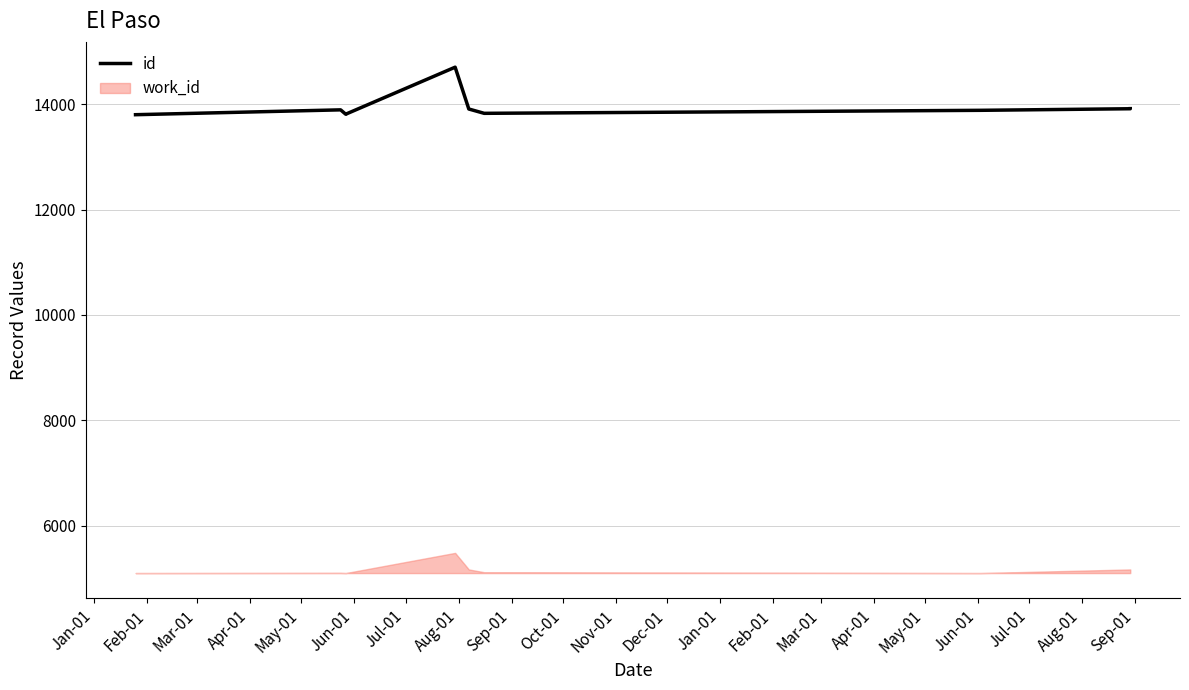

Does the chart display data point markers on the line(s)?

No